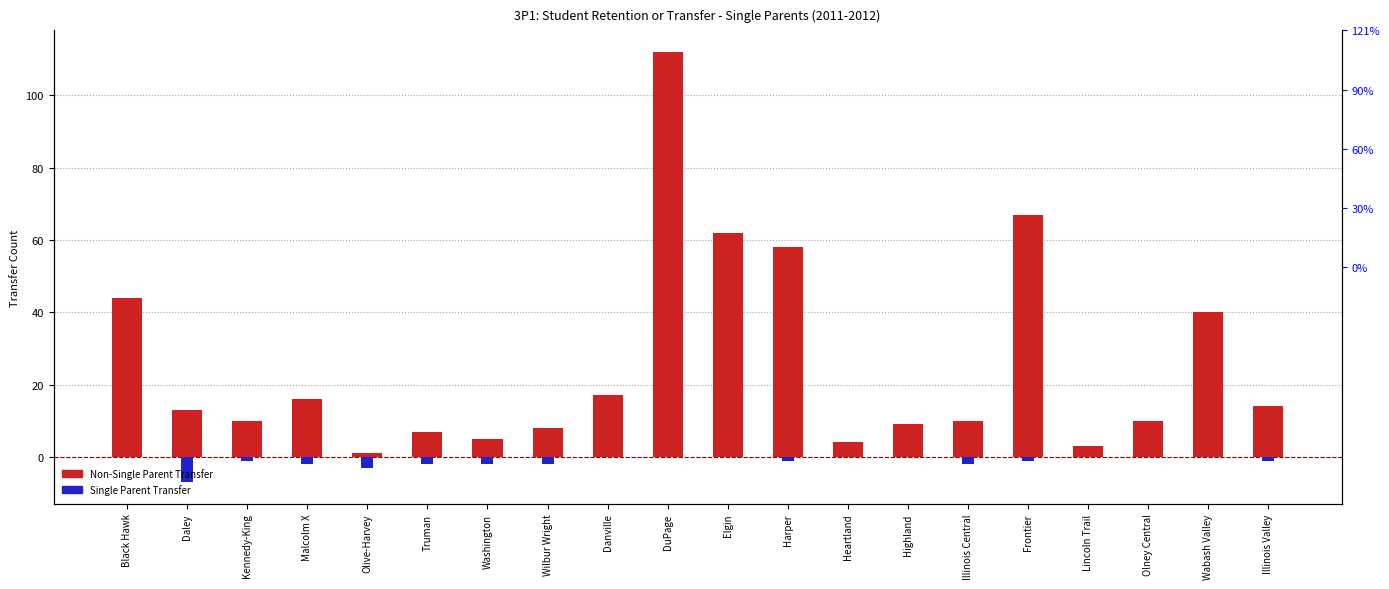

What is the smallest value displayed?

-7